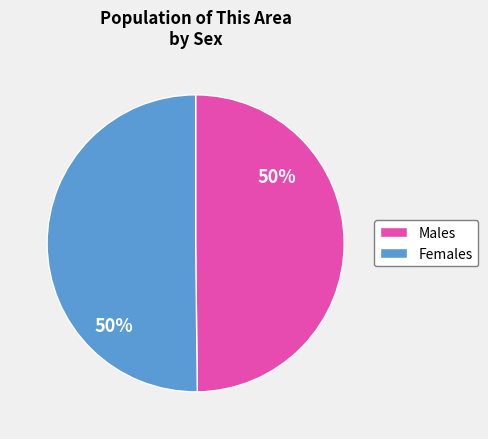

Count the number of slices in the pie.

2